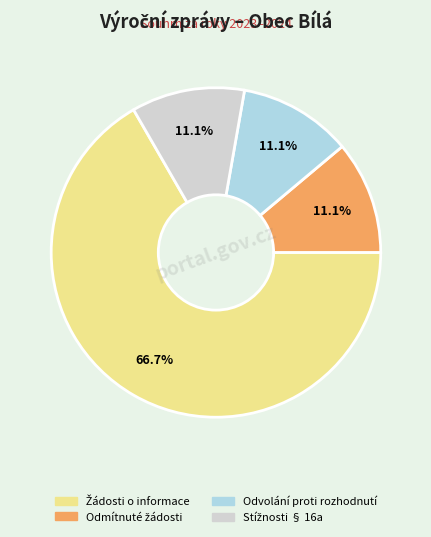

To the nearest percent, what is the difference between the largest and smallest slice percentages?

56%